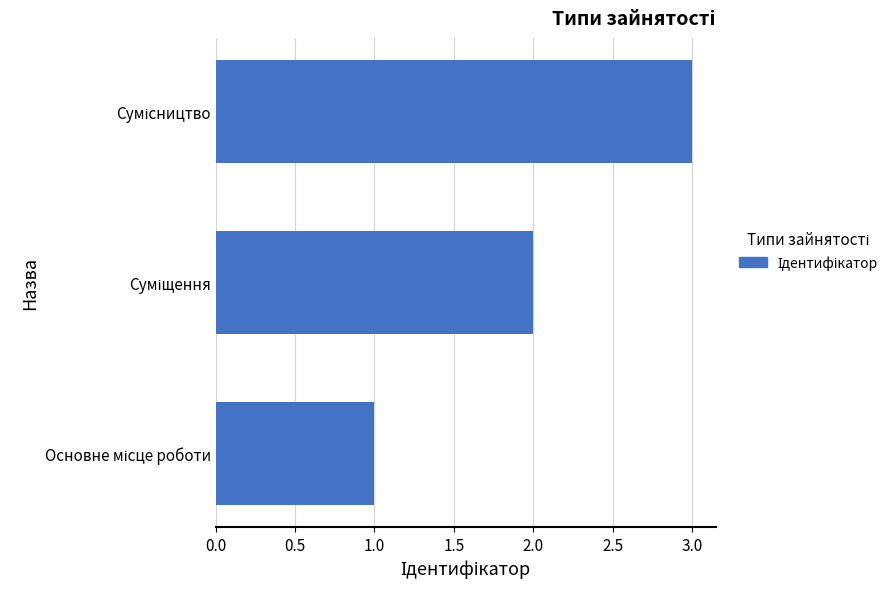

What is the sum of all values?

6